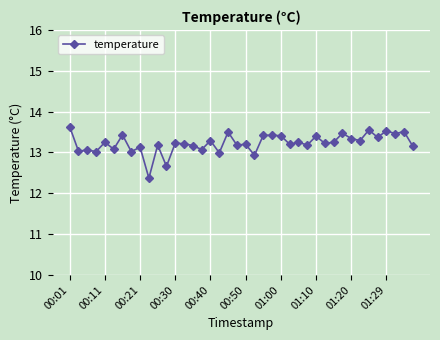

What is the greatest value displayed?

13.6